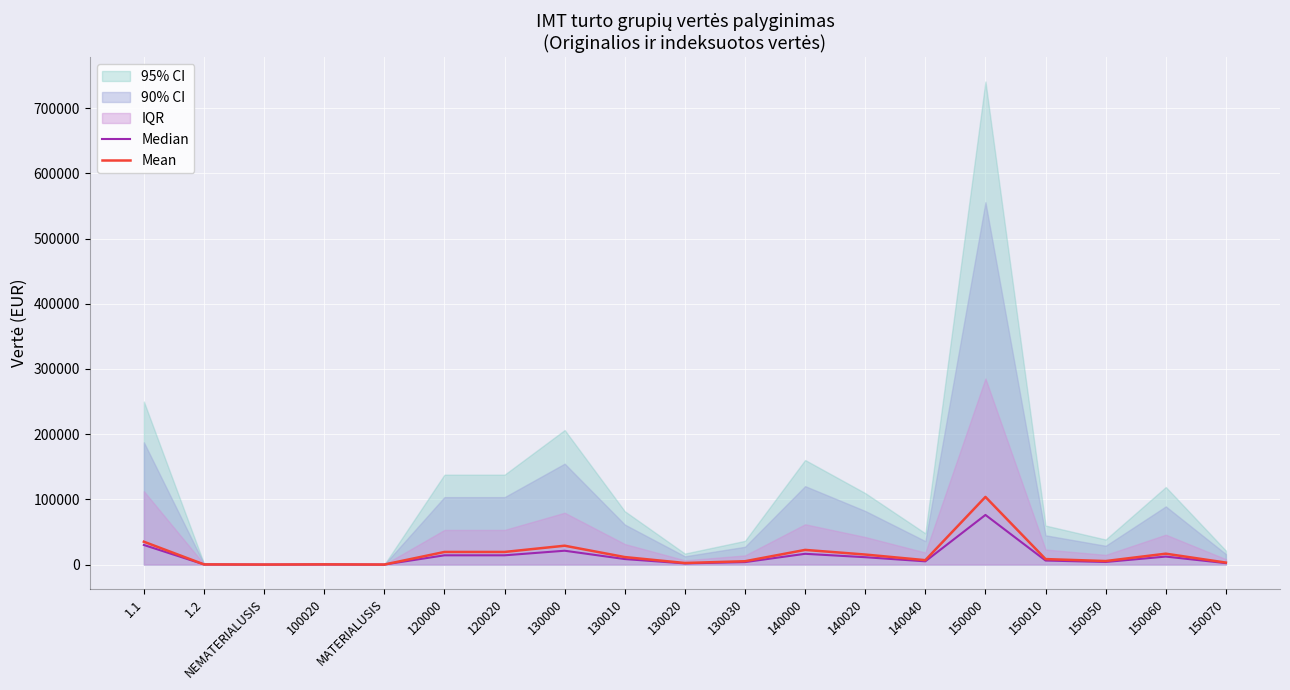

True or false: Mean and Median intersect in this chart.

False